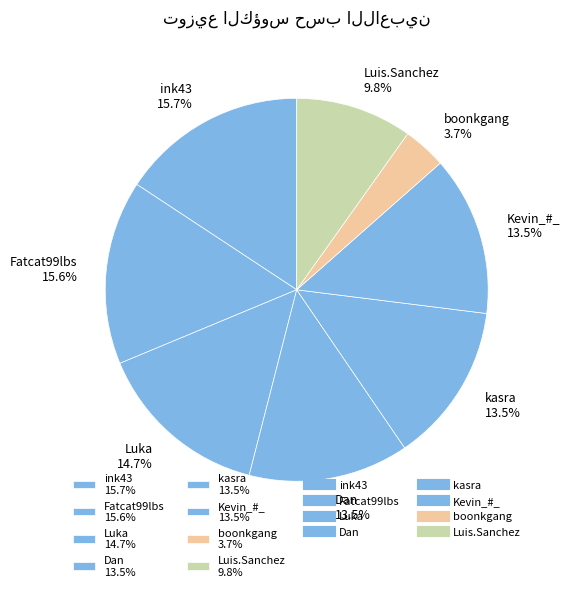

Which has a higher value, kasra 13.5% or Fatcat99lbs 15.6%?

Fatcat99lbs 15.6%